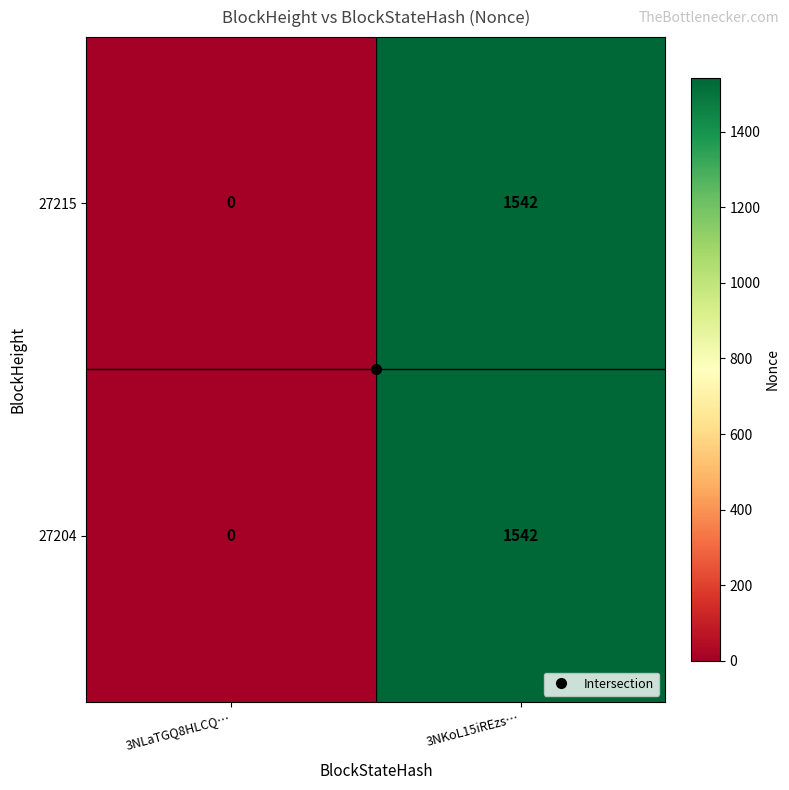

List the labels in order of 27215 value, largest first.

3NKoL15iREzs…, 3NLaTGQ8HLCQ…